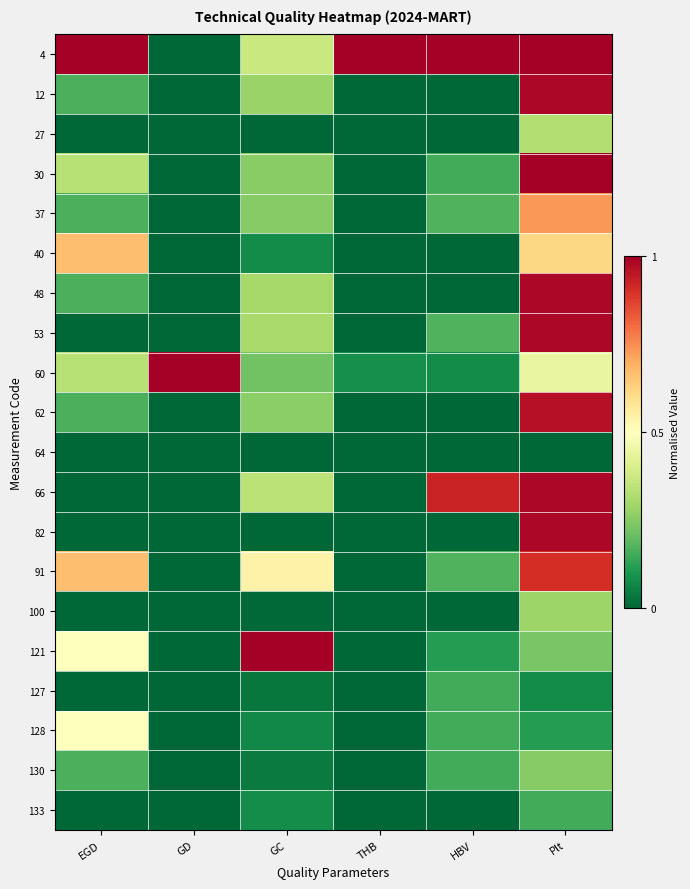

Rank the series by their maximum value, from lowest to highest.

64, 127, 133, 130, 100, 27, 128, 40, 37, 91, 62, 12, 48, 53, 66, 82, 4, 30, 60, 121